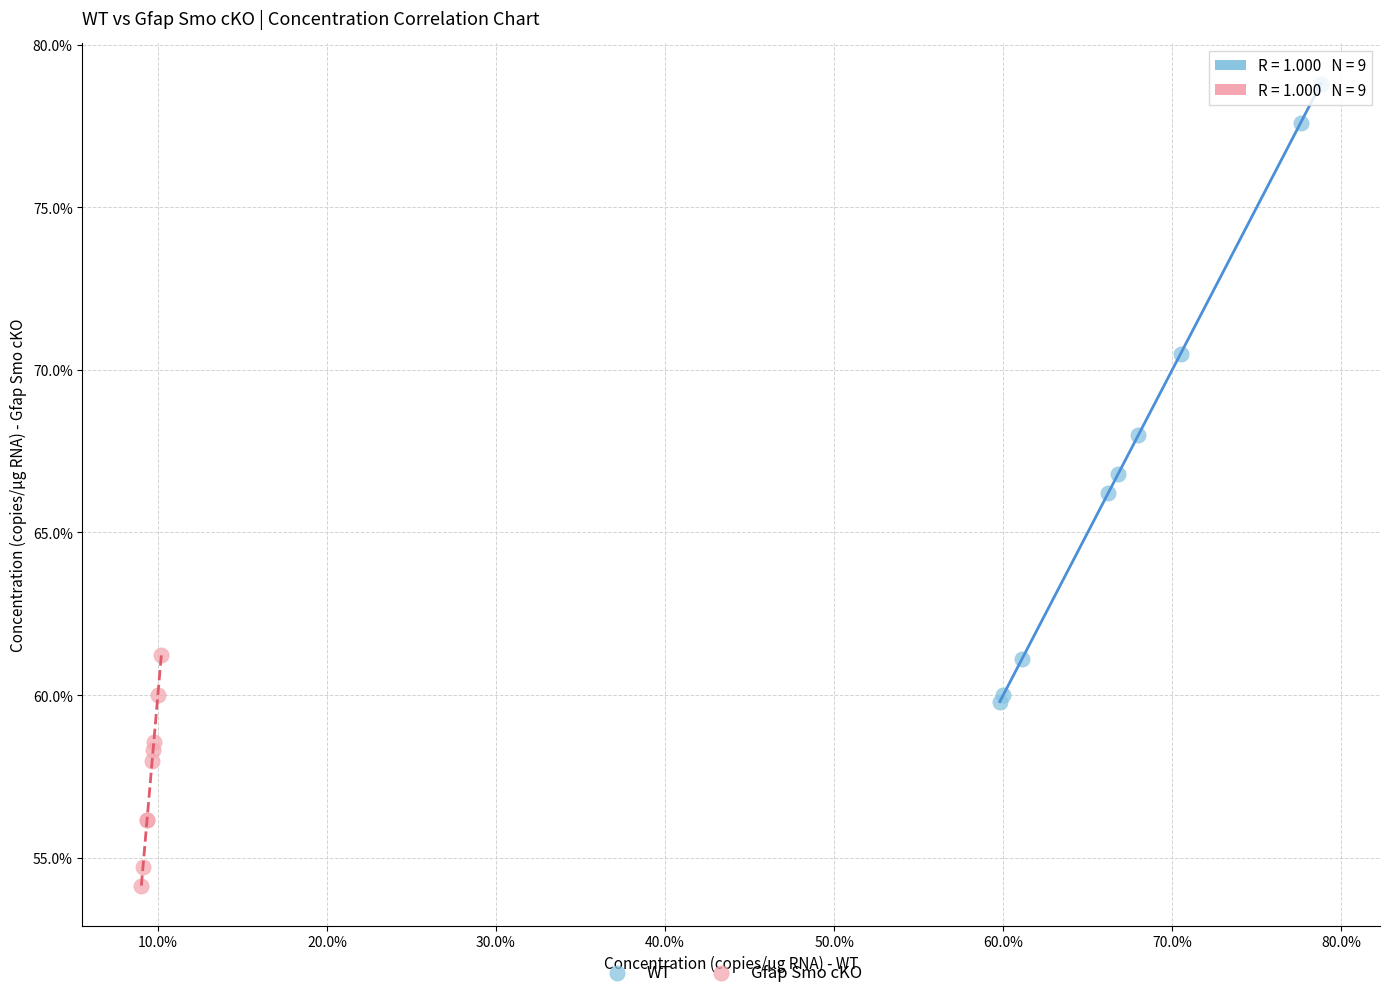

Which series contains the lowest Y value?

Gfap Smo cKO